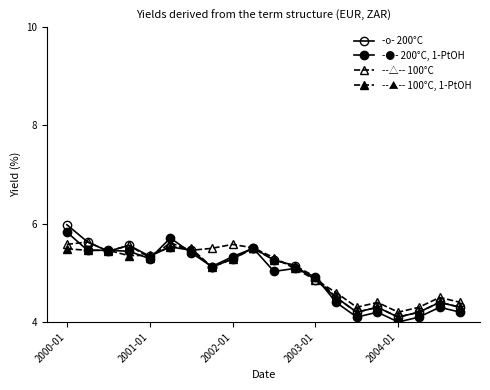

At how many categories does at least one series exceed 4?

20